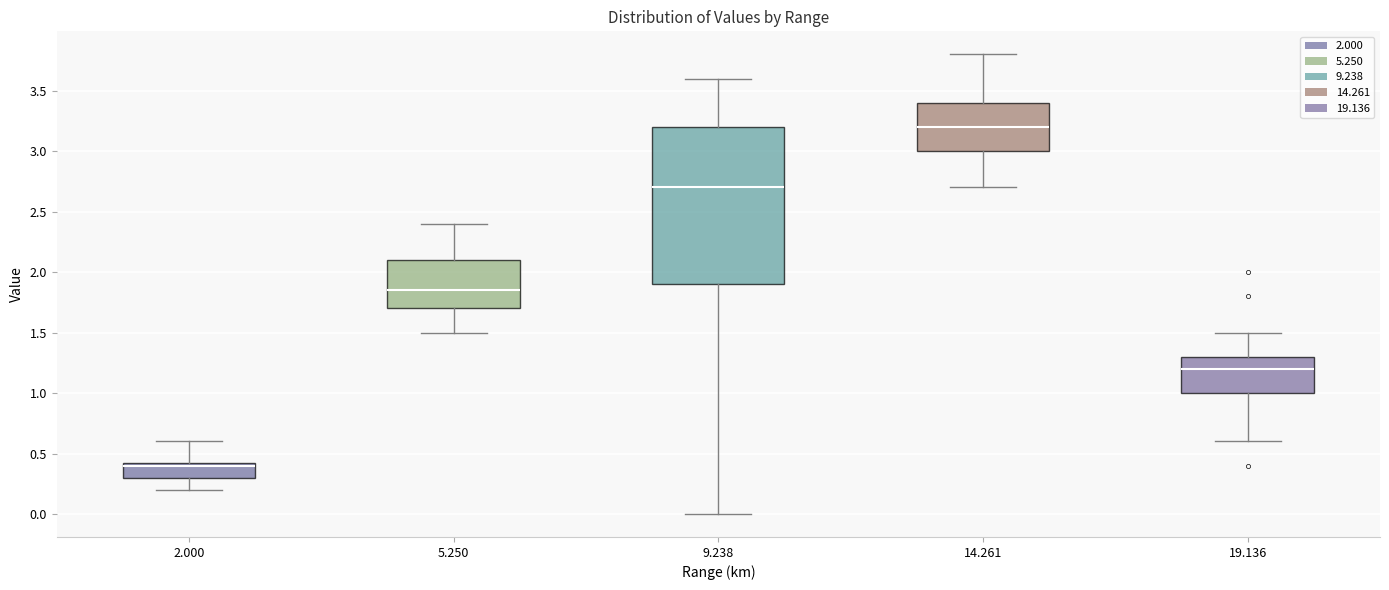

Which box has the lowest median line?

2.000